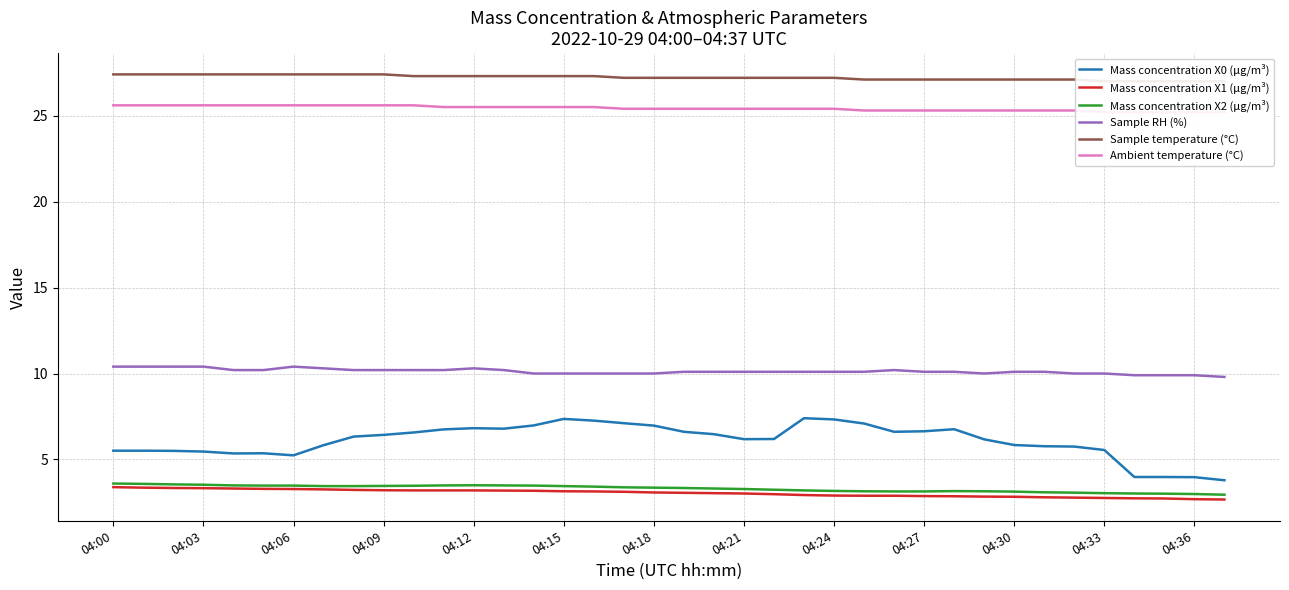

Rank the series by their maximum value, from lowest to highest.

Mass concentration X1 (μg/m³), Mass concentration X2 (μg/m³), Mass concentration X0 (μg/m³), Sample RH (%), Ambient temperature (°C), Sample temperature (°C)